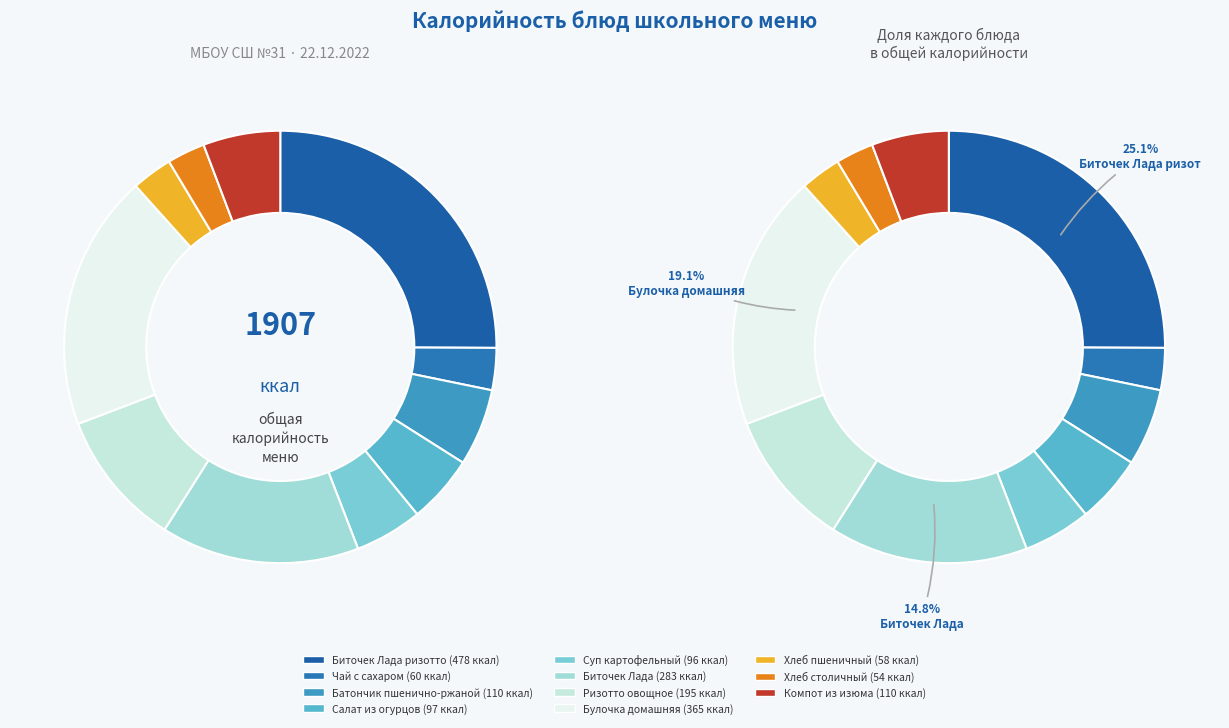

Does Суп картофельный account for over 50% of the chart?

No